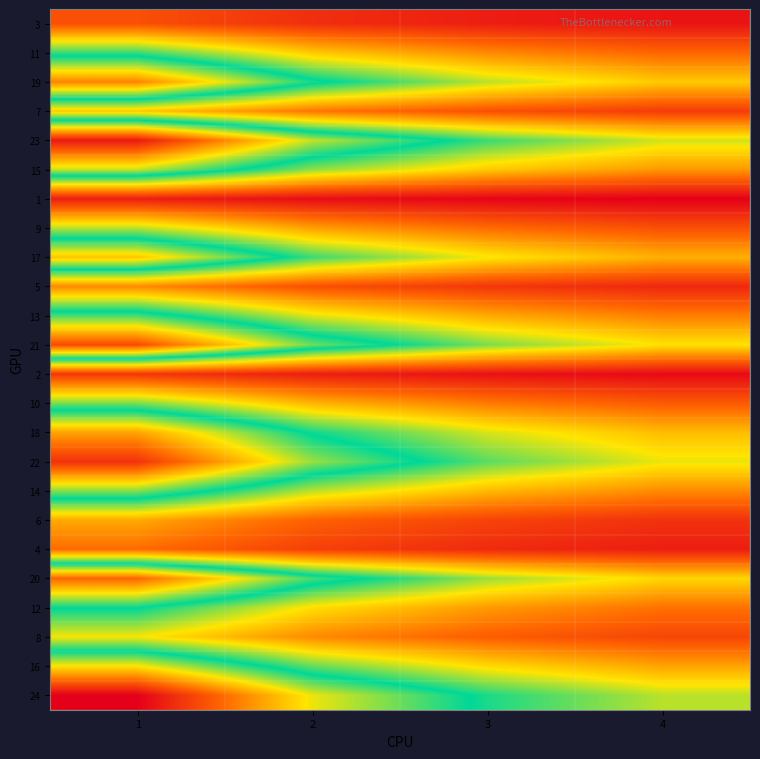

What is the spread (max minus min) of values at 1?

11.5